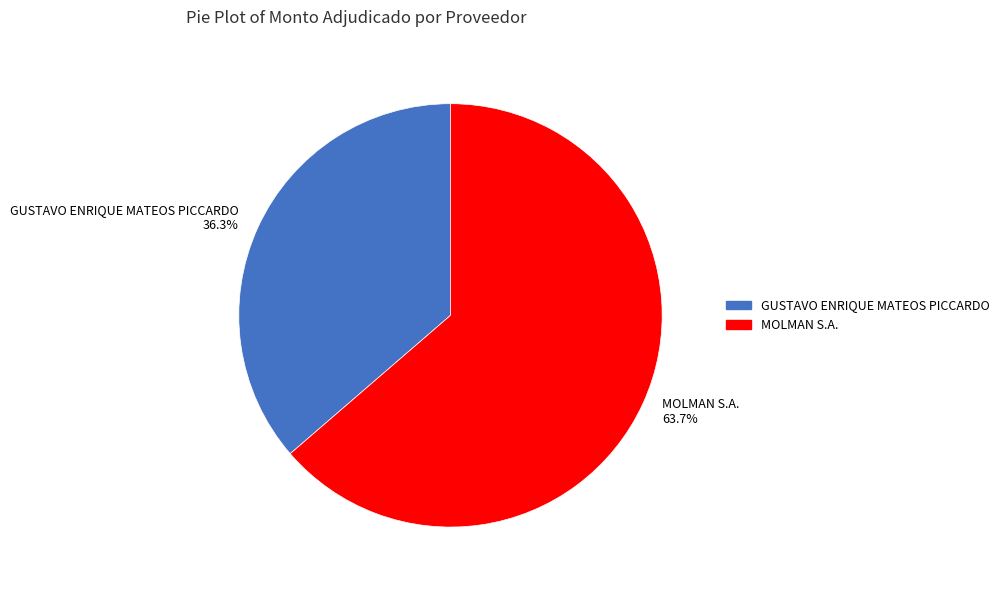

How much of the chart is everything except MOLMAN S.A.?

36.3%